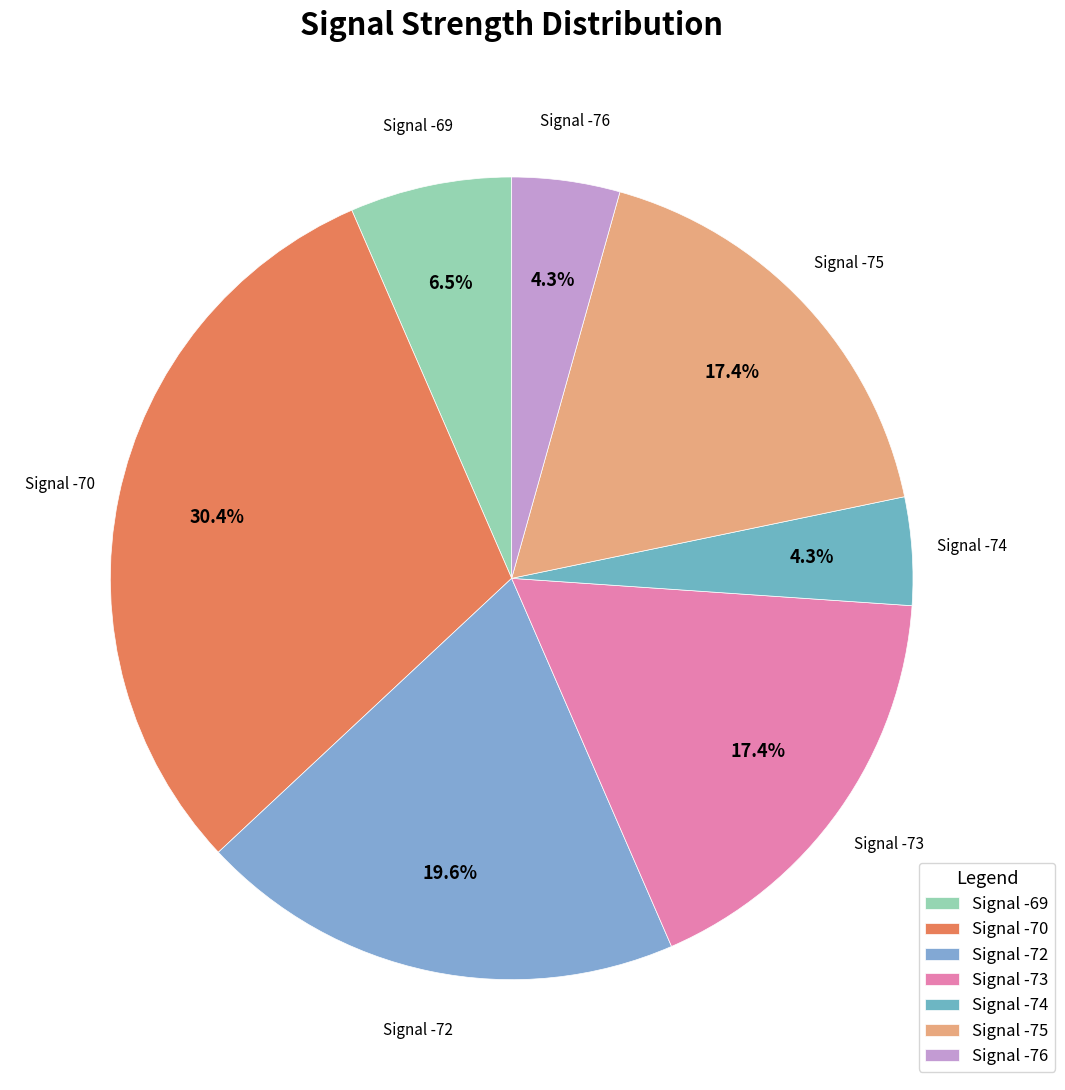

What is the total percentage of Signal -75 and Signal -70?

47.8%